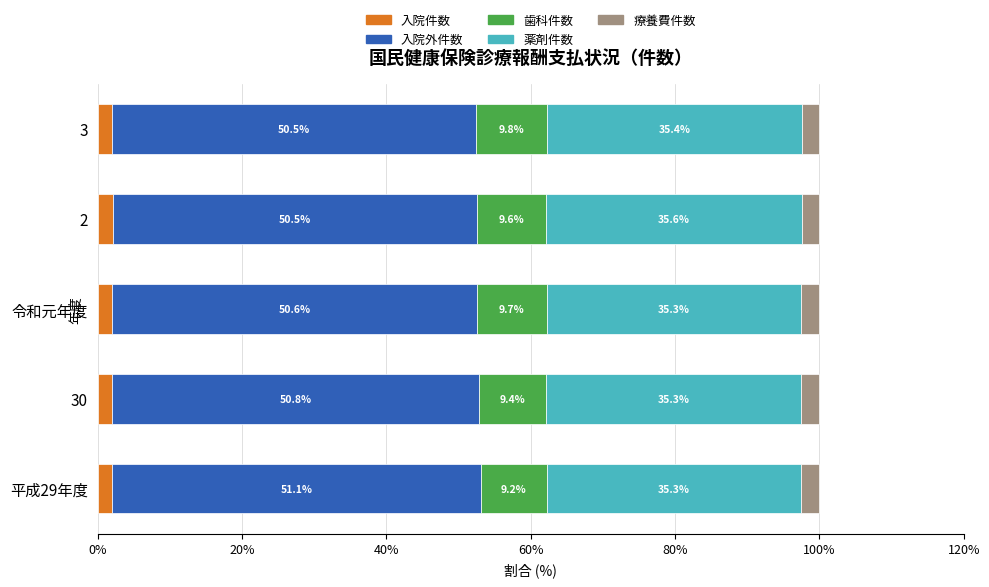

Is it true that 入院件数 equals 2.0 at 平成29年度?

True